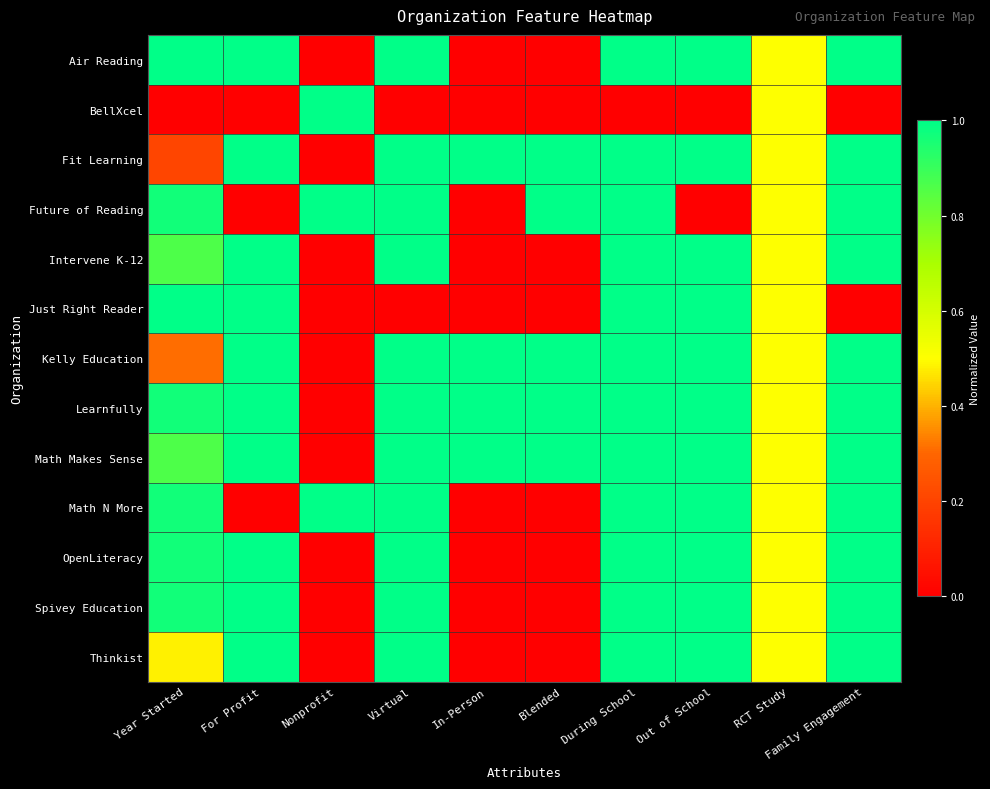

Reading right to left, list all the values displayed in this chart.

Air Reading: Family Engagement=1.0	RCT Study=0.5	Out of School=1.0	During School=1.0	Blended=0.0	In-Person=0.0	Virtual=1.0	Nonprofit=0.0	For Profit=1.0	Year Started=1.0
BellXcel: Family Engagement=0.0	RCT Study=0.5	Out of School=0.0	During School=0.0	Blended=0.0	In-Person=0.0	Virtual=0.0	Nonprofit=1.0	For Profit=0.0	Year Started=0.0
Fit Learning: Family Engagement=1.0	RCT Study=0.5	Out of School=1.0	During School=1.0	Blended=1.0	In-Person=1.0	Virtual=1.0	Nonprofit=0.0	For Profit=1.0	Year Started=0.2
Future of Reading: Family Engagement=1.0	RCT Study=0.5	Out of School=0.0	During School=1.0	Blended=1.0	In-Person=0.0	Virtual=1.0	Nonprofit=1.0	For Profit=0.0	Year Started=1.0
Intervene K-12: Family Engagement=1.0	RCT Study=0.5	Out of School=1.0	During School=1.0	Blended=0.0	In-Person=0.0	Virtual=1.0	Nonprofit=0.0	For Profit=1.0	Year Started=0.9
Just Right Reader: Family Engagement=0.0	RCT Study=0.5	Out of School=1.0	During School=1.0	Blended=0.0	In-Person=0.0	Virtual=0.0	Nonprofit=0.0	For Profit=1.0	Year Started=1.0
Kelly Education: Family Engagement=1.0	RCT Study=0.5	Out of School=1.0	During School=1.0	Blended=1.0	In-Person=1.0	Virtual=1.0	Nonprofit=0.0	For Profit=1.0	Year Started=0.3
Learnfully: Family Engagement=1.0	RCT Study=0.5	Out of School=1.0	During School=1.0	Blended=1.0	In-Person=1.0	Virtual=1.0	Nonprofit=0.0	For Profit=1.0	Year Started=1.0
Math Makes Sense: Family Engagement=1.0	RCT Study=0.5	Out of School=1.0	During School=1.0	Blended=1.0	In-Person=1.0	Virtual=1.0	Nonprofit=0.0	For Profit=1.0	Year Started=0.9
Math N More: Family Engagement=1.0	RCT Study=0.5	Out of School=1.0	During School=1.0	Blended=0.0	In-Person=0.0	Virtual=1.0	Nonprofit=1.0	For Profit=0.0	Year Started=1.0
OpenLiteracy: Family Engagement=1.0	RCT Study=0.5	Out of School=1.0	During School=1.0	Blended=0.0	In-Person=0.0	Virtual=1.0	Nonprofit=0.0	For Profit=1.0	Year Started=1.0
Spivey Education: Family Engagement=1.0	RCT Study=0.5	Out of School=1.0	During School=1.0	Blended=0.0	In-Person=0.0	Virtual=1.0	Nonprofit=0.0	For Profit=1.0	Year Started=1.0
Thinkist: Family Engagement=1.0	RCT Study=0.5	Out of School=1.0	During School=1.0	Blended=0.0	In-Person=0.0	Virtual=1.0	Nonprofit=0.0	For Profit=1.0	Year Started=0.5